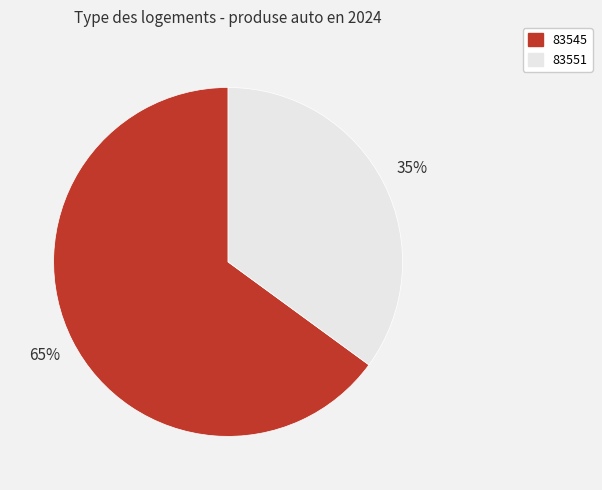

Which slice is the smallest?

83551